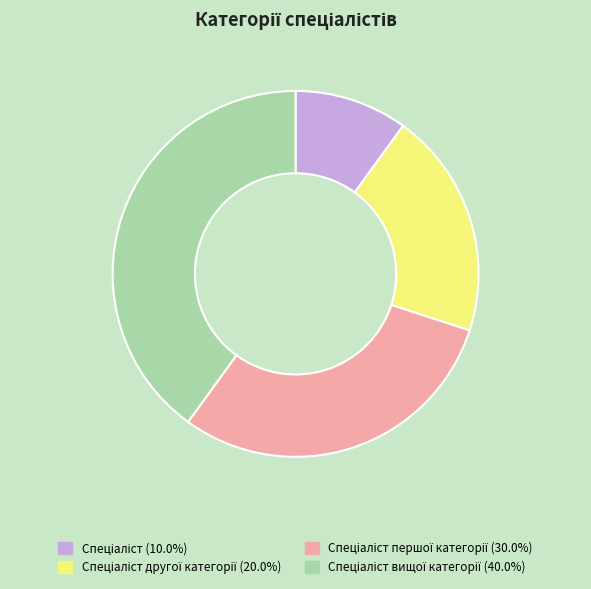

Does any single category account for the majority?

No